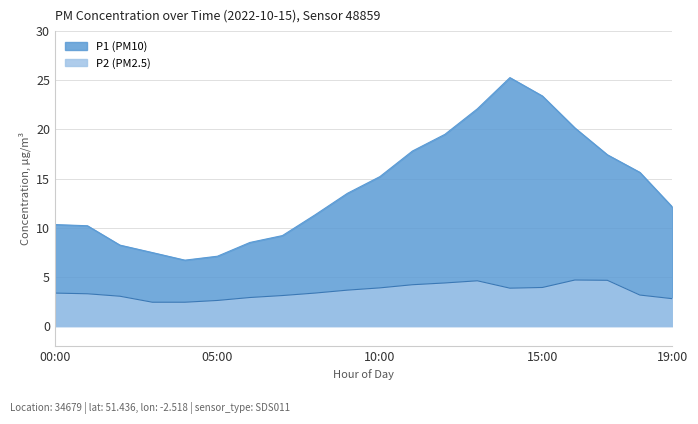

List the labels in order of P2 value, smallest first.

03:00, 04:00, 05:00, 19:00, 06:00, 02:00, 07:00, 18:00, 01:00, 00:00, 08:00, 09:00, 14:00, 10:00, 15:00, 11:00, 12:00, 13:00, 17:00, 16:00